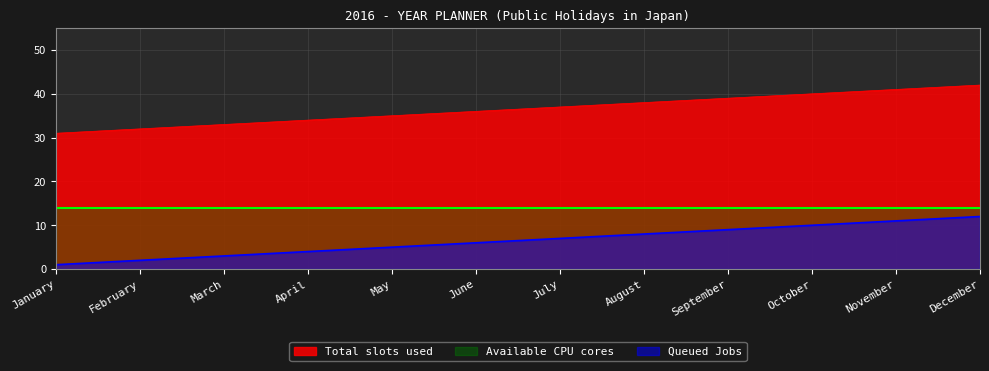

What is the highest value of the Total slots used series?

42